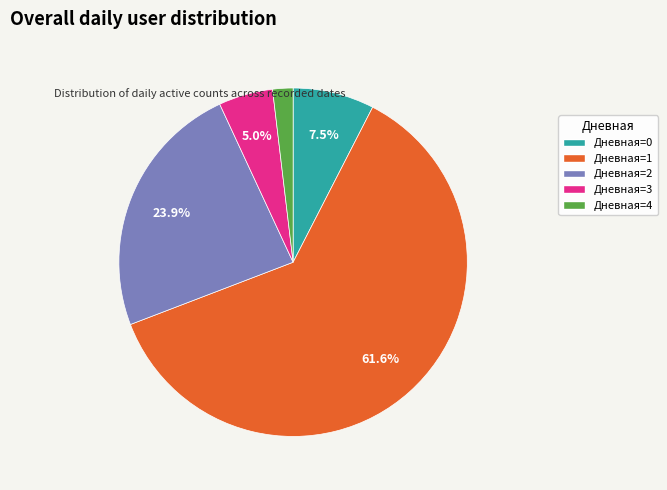

Which slice is the largest?

Дневная=1